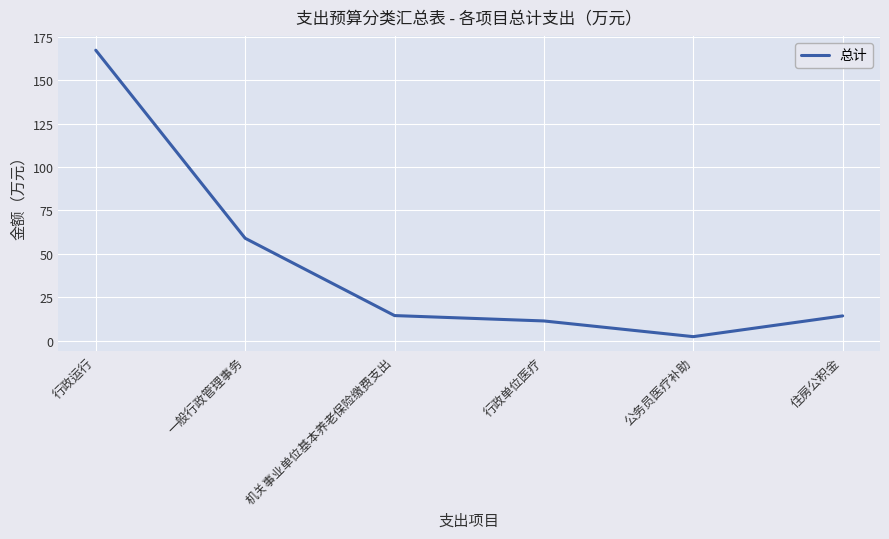

The chart shows a value of 100.4 at 行政运行. True or false?

False